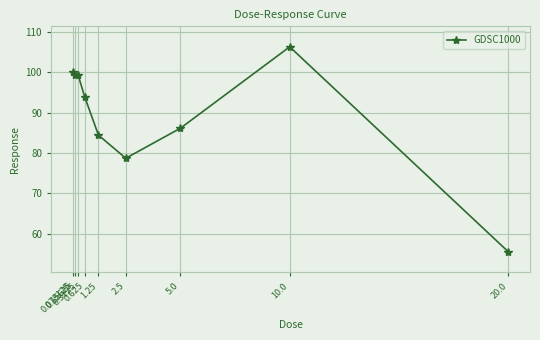

How many distinct data groups are displayed?

1